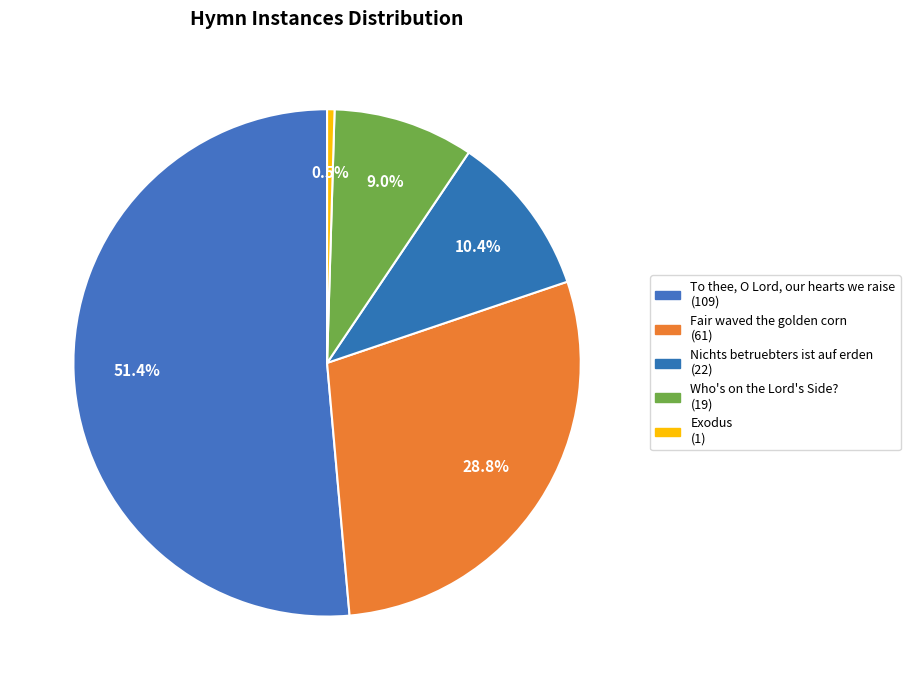

True or false: To thee, O Lord, our hearts we raise accounts for 46% of the total.

False